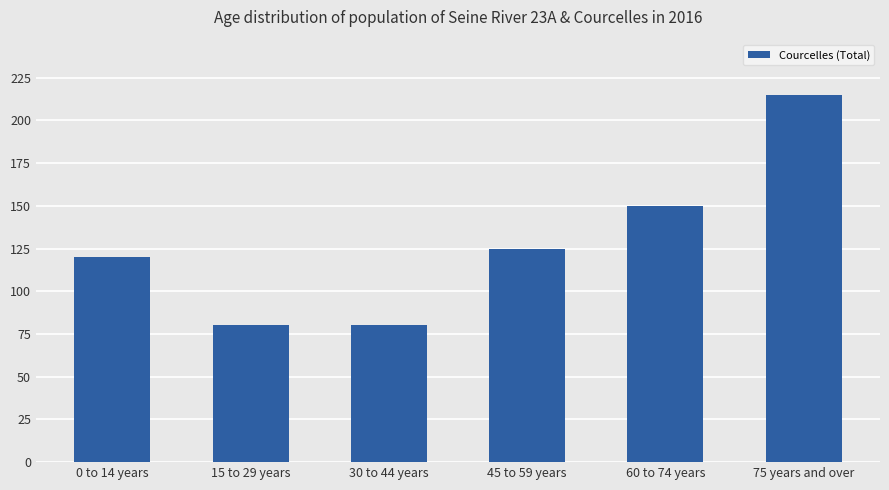

Reading left to right, extract all data points from this chart.

0 to 14 years=120	15 to 29 years=80	30 to 44 years=80	45 to 59 years=125	60 to 74 years=150	75 years and over=215